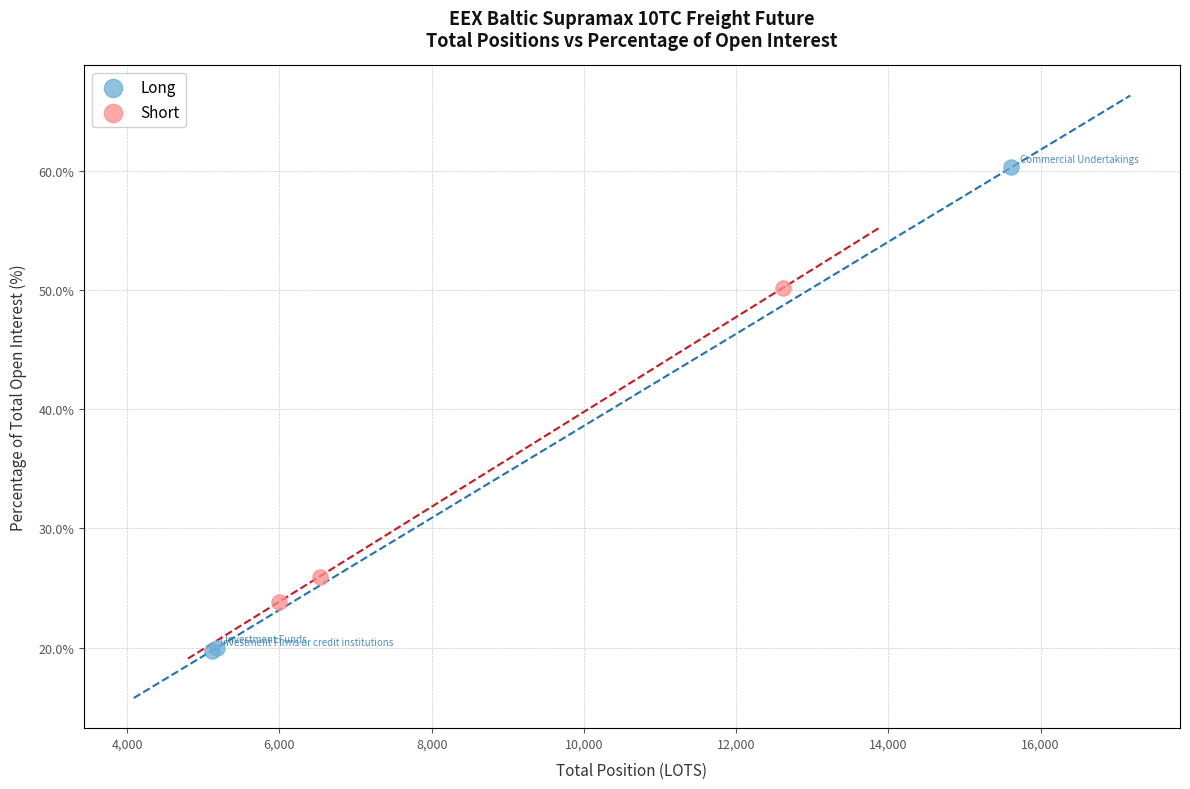

Which series has the largest Y range (max minus min)?

Long